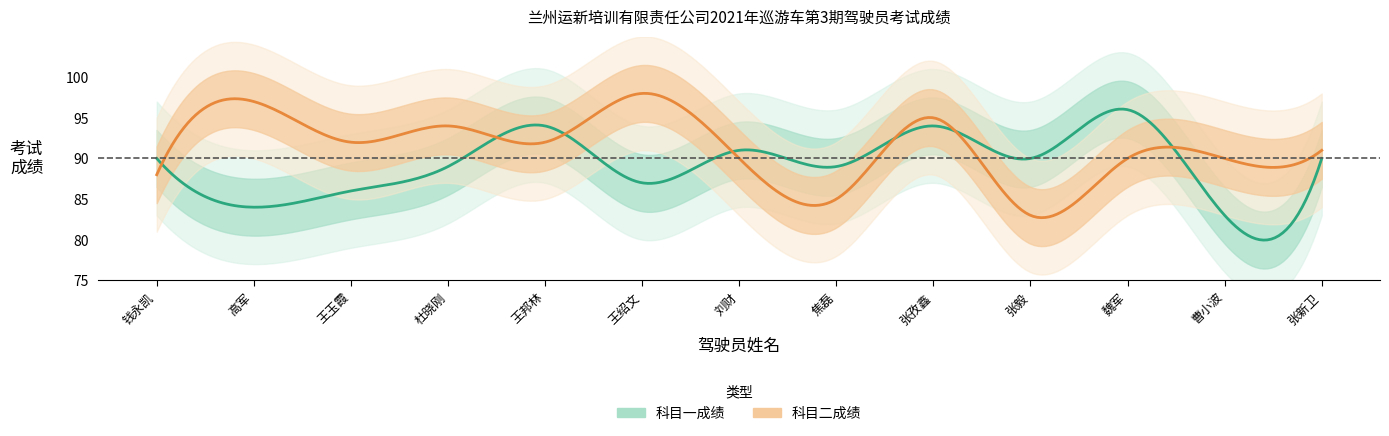

What is the total value across all series at 高军?

181